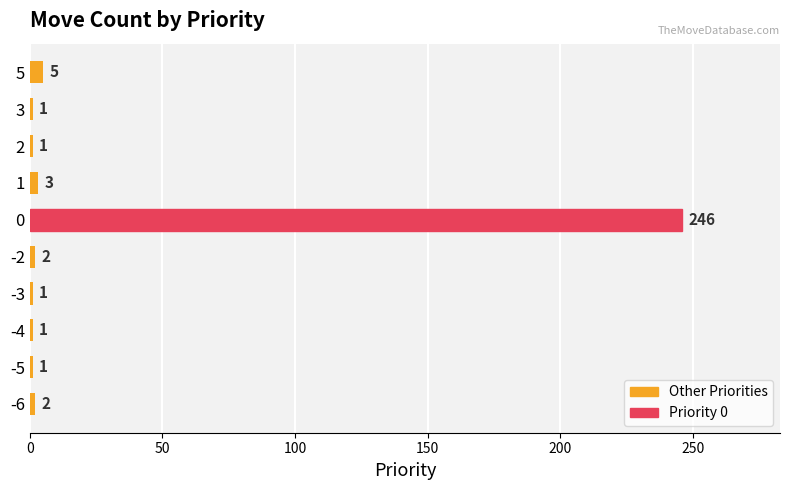

What is the minimum value shown in the chart?

1